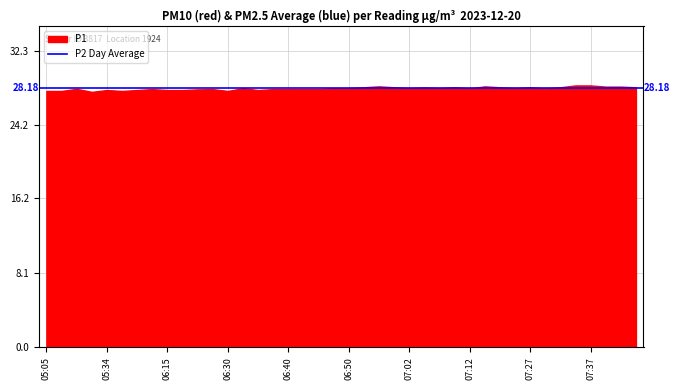

What are all the series names shown in the legend?

P1, P2